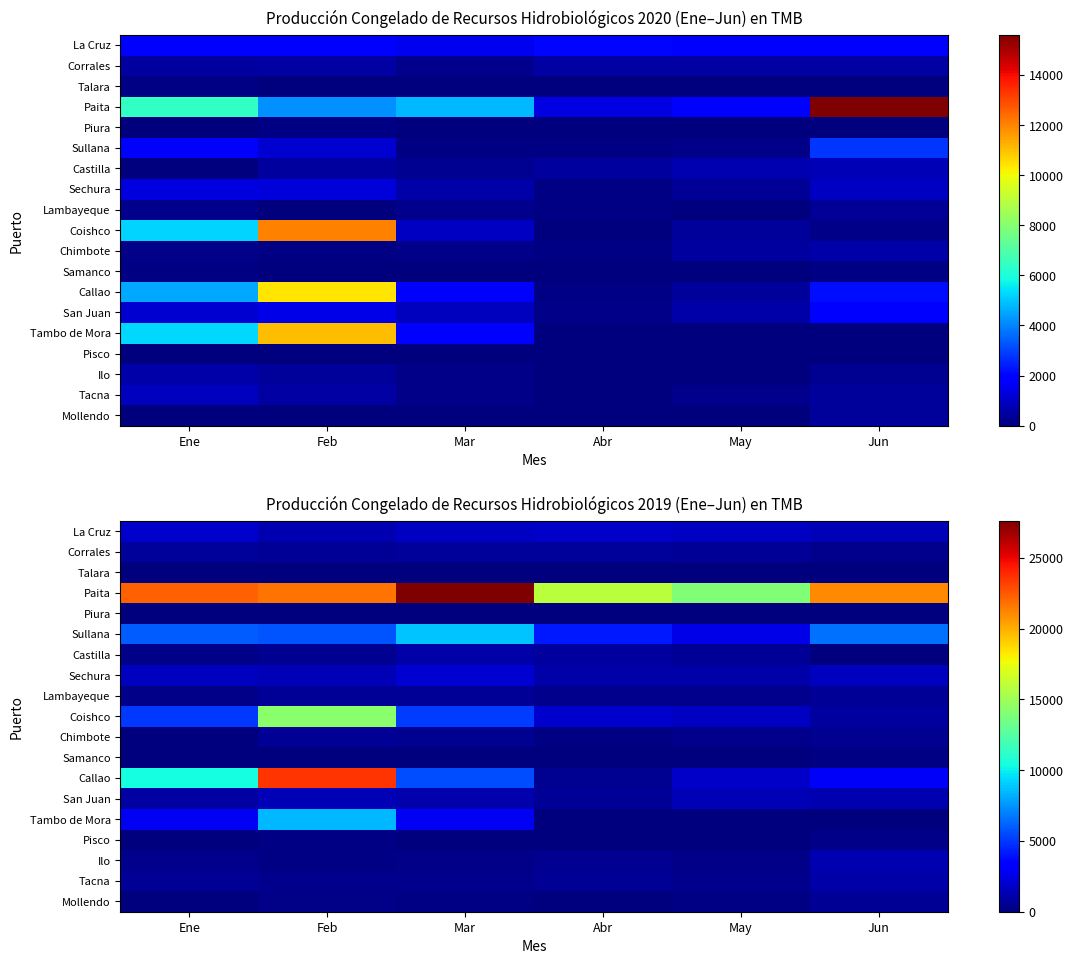

At which category does the chart reach its peak across all series?

Mar